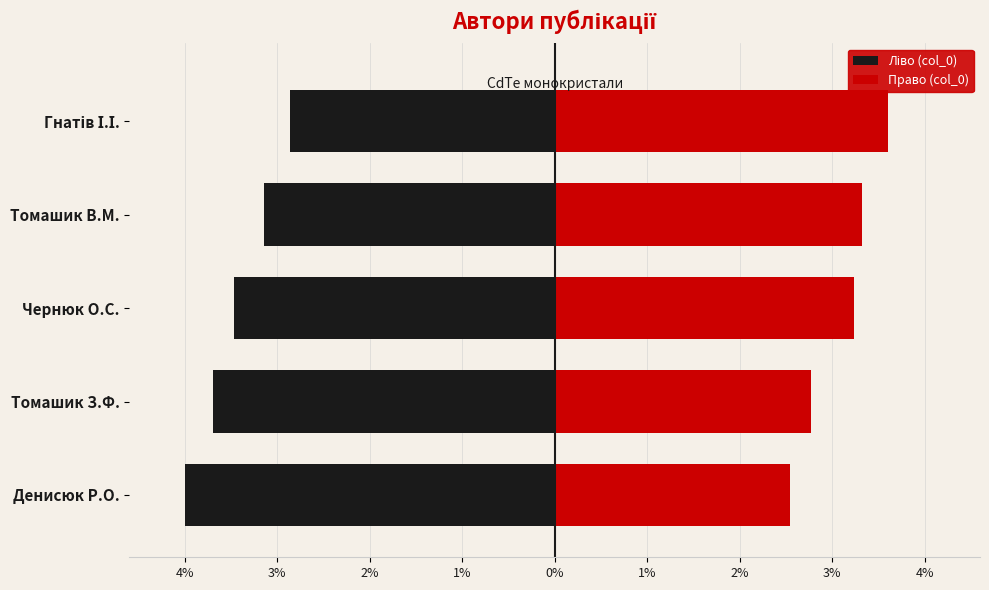

How many Ліво (col_0) values are between -8000 and -6800?

3